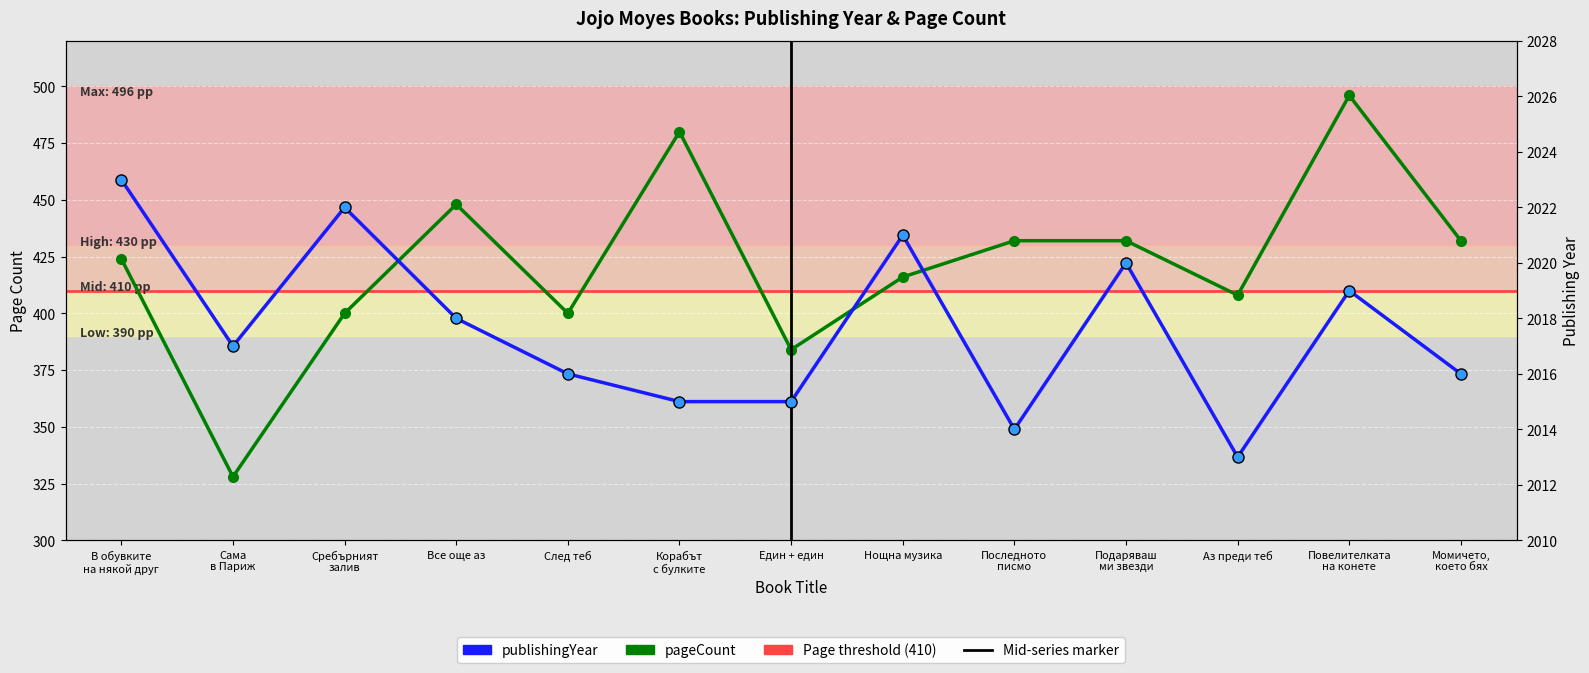

Rank the series by their maximum value, from highest to lowest.

publishingYear, pageCount